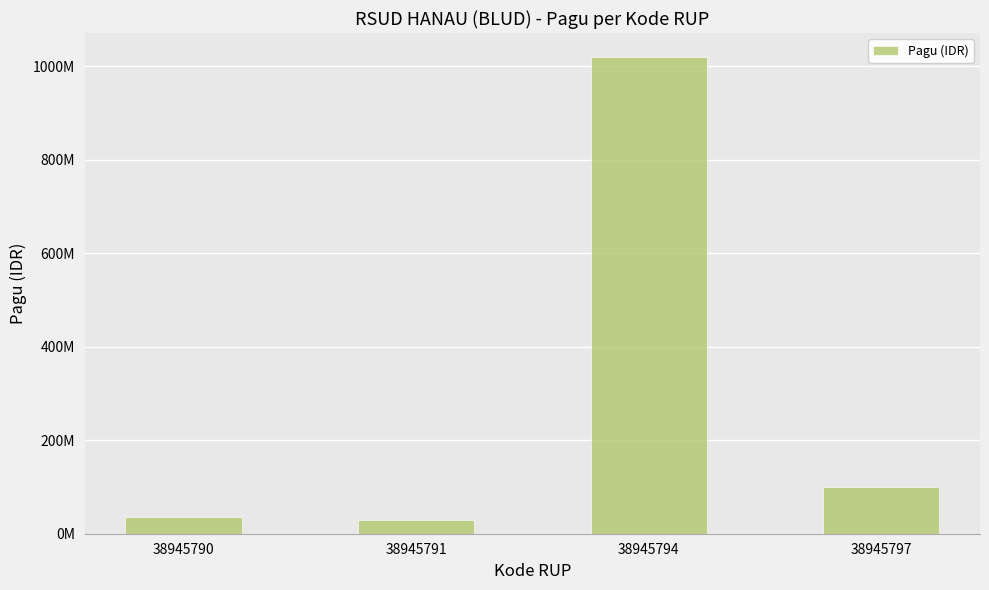

The value at 38945797 is 21135581. True or false?

False